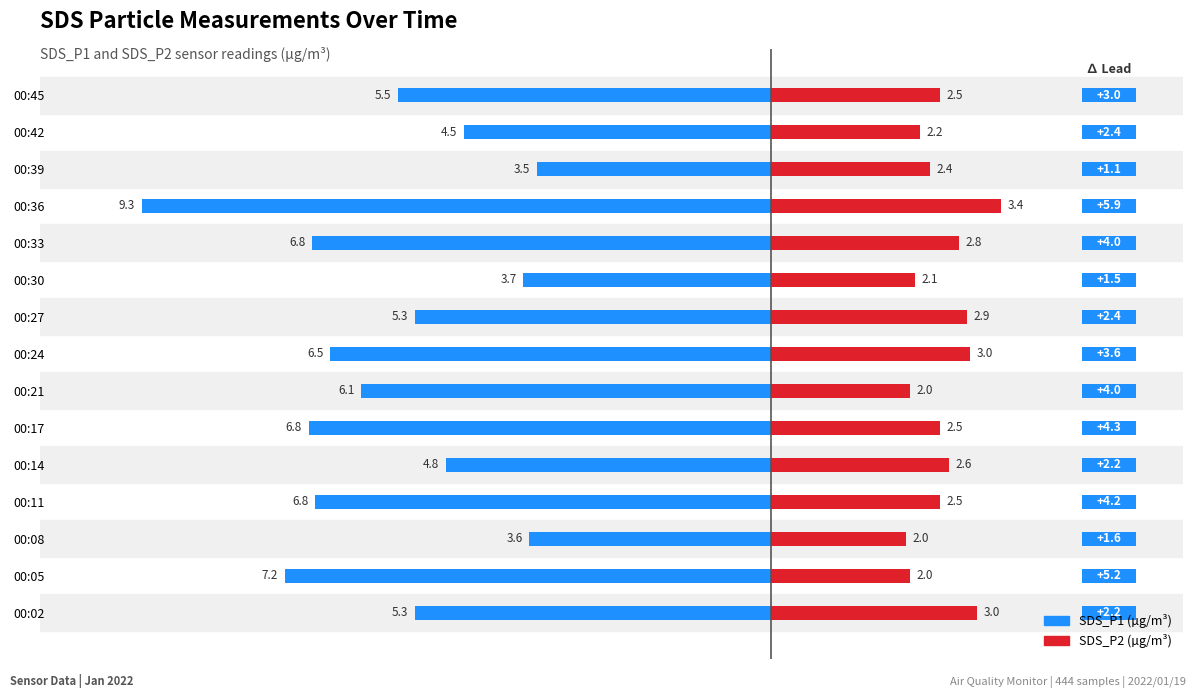

What is the difference between the second highest and minimum values in the SDS_P2 series?

1.0